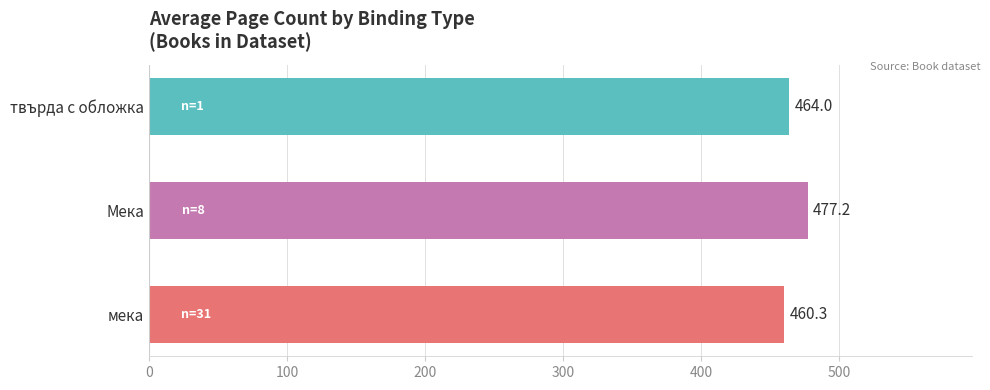

How many series are shown in this chart?

1